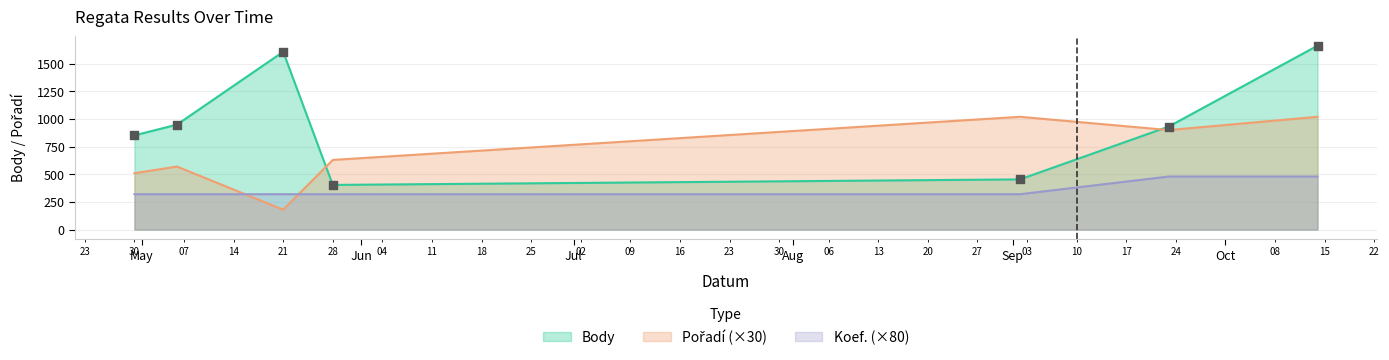

Which series has the largest total across all categories?

Body